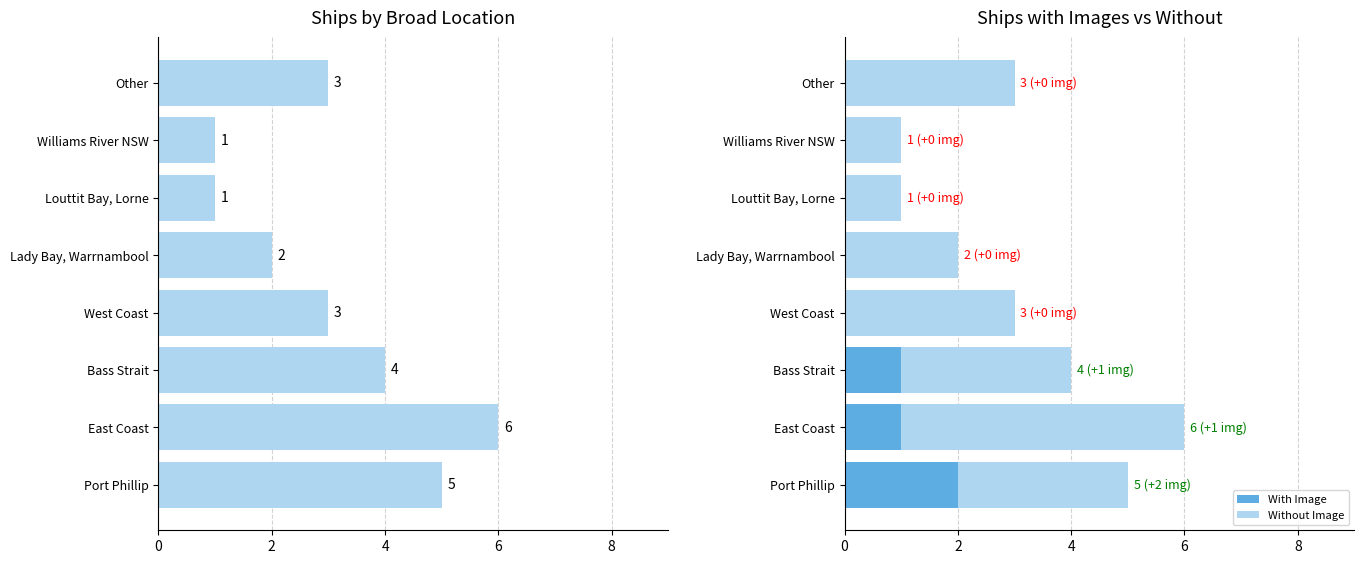

What is the average value of the Without Image series?

3